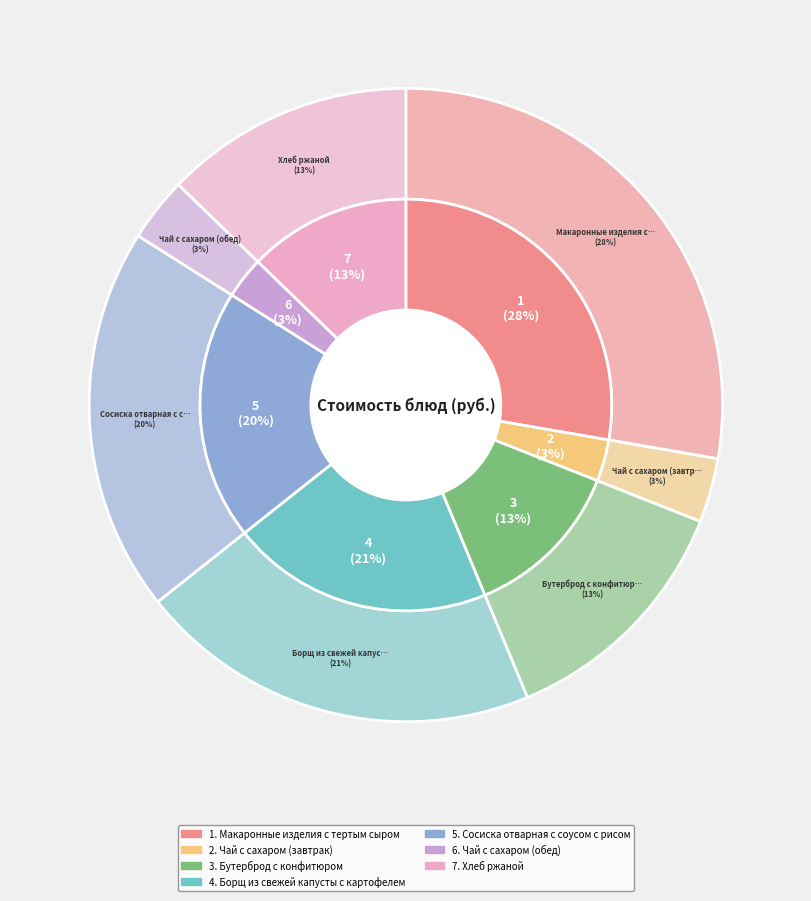

Rank the categories by value from lowest to highest.

Чай с сахаром (завтрак), Чай с сахаром (обед), Бутерброд с конфитюром, Хлеб ржаной, Сосиска отварная с соусом с рисом, Борщ из свежей капусты с картофелем, Макаронные изделия с тертым сыром